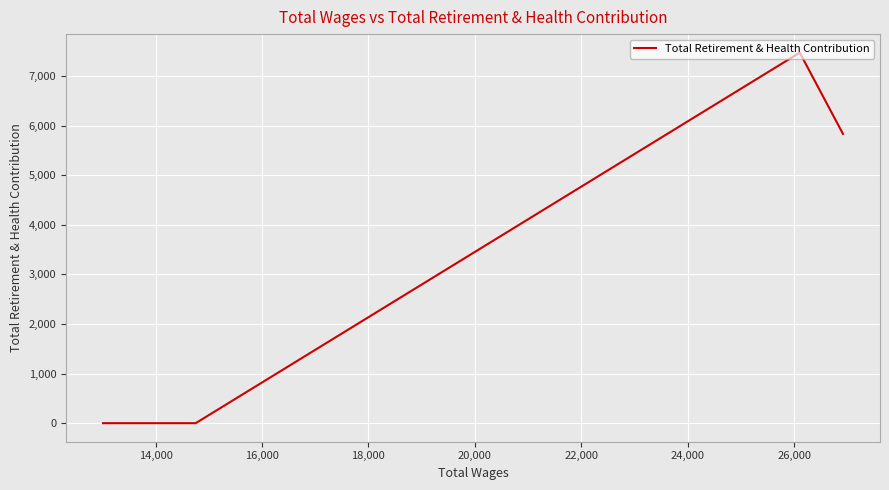

What is the difference between the maximum and second lowest values?

7474